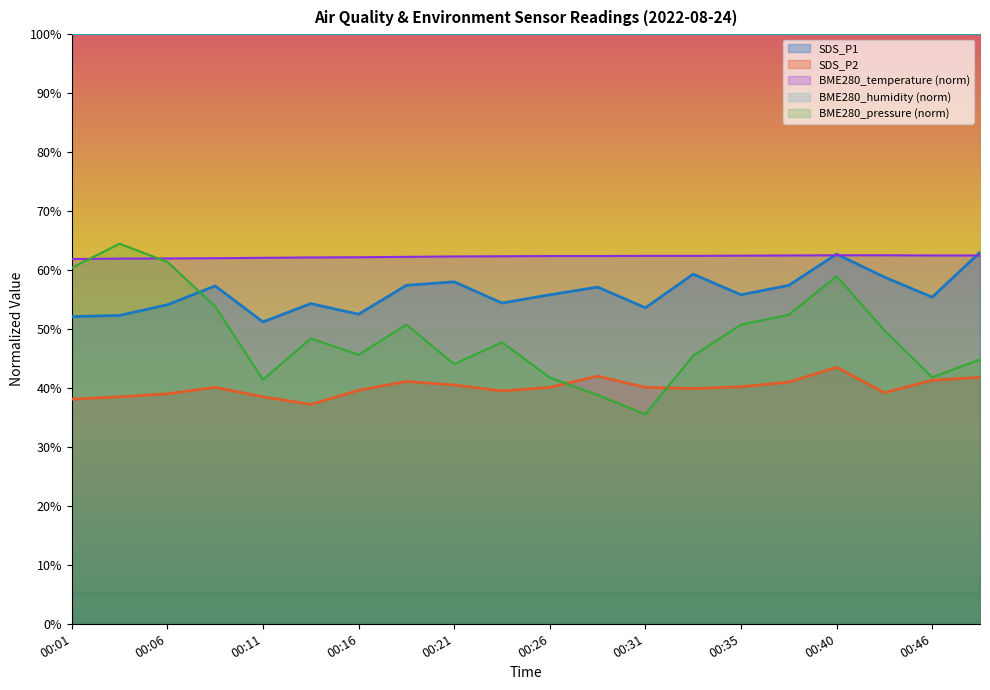

Is it true that BME280_temperature equals 62.1 at 00:13?

True